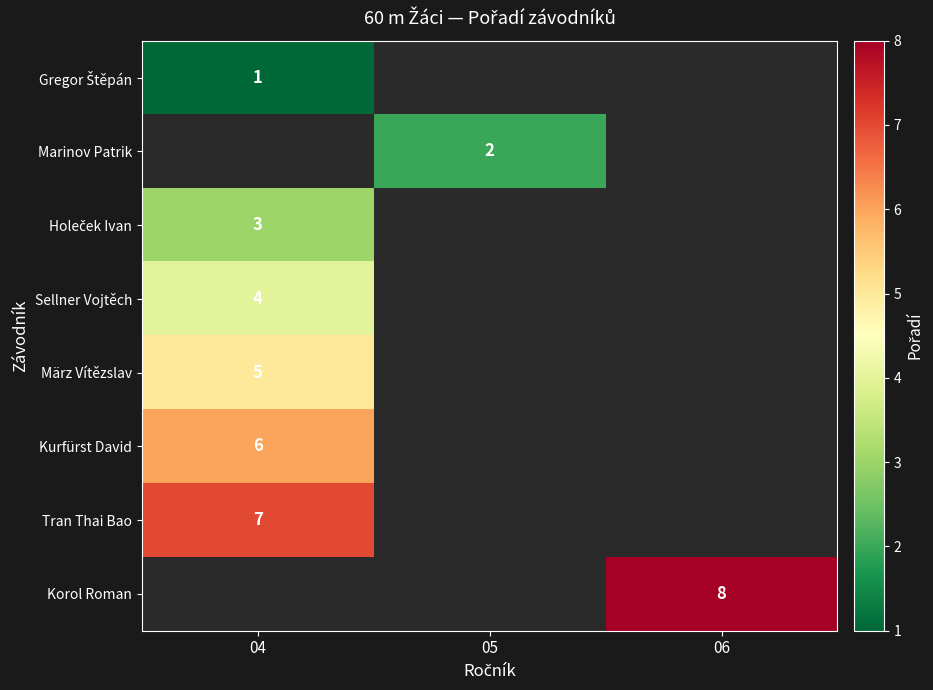

The Korol Roman series shows 8 at 06. True or false?

True